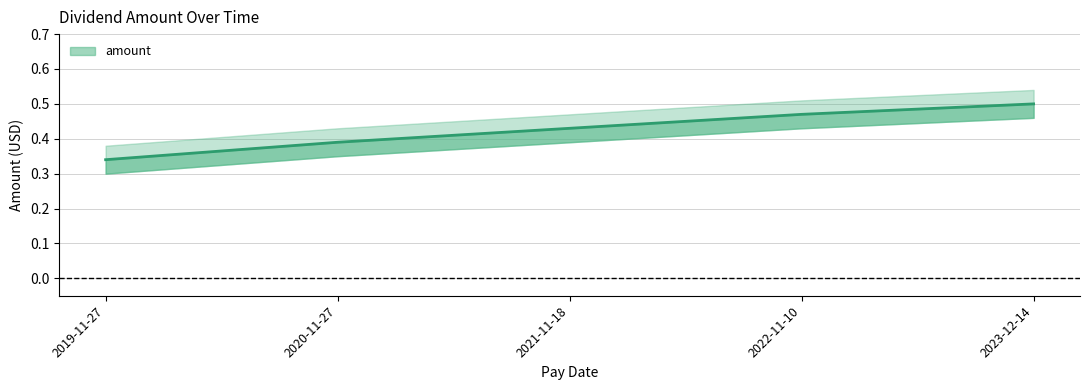

True or false: the data has more than 0 interior local peaks.

False